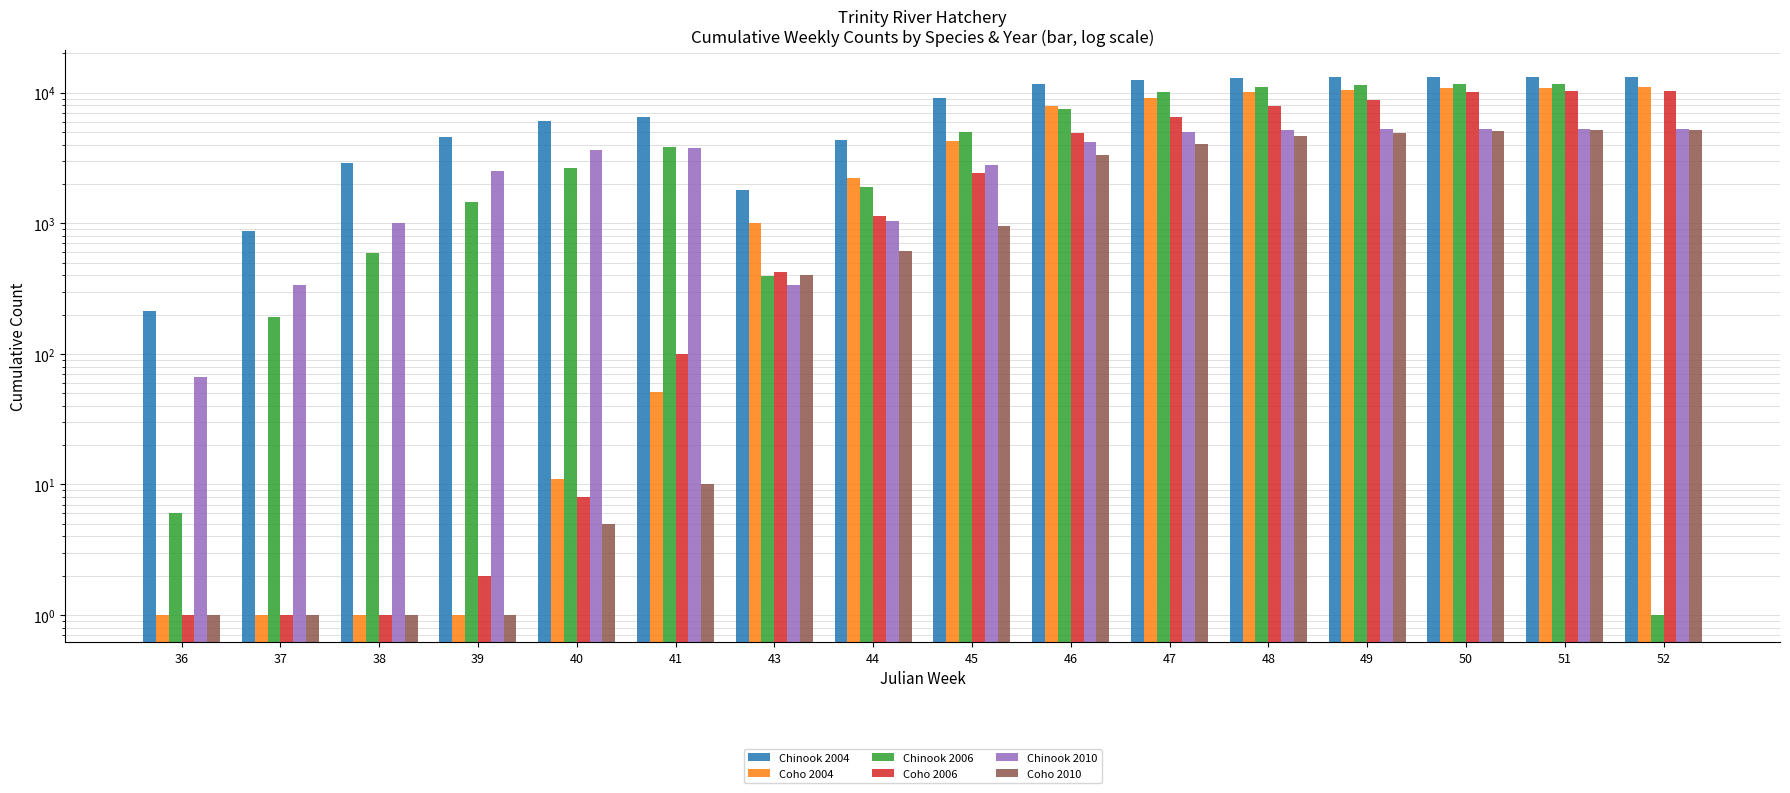

Reading right to left, extract all data points from this chart.

Chinook 2004: 52=13129	51=13127	50=13107	49=13054	48=12962	47=12528	46=11625	45=9033	44=4355	43=1807	41=6550	40=6017	39=4535	38=2888	37=870	36=212
Coho 2004: 52=10977	51=10900	50=10850	49=10416	48=10138	47=9065	46=7877	45=4245	44=2225	43=998	41=51	40=11	39=1	38=1	37=1	36=1
Chinook 2006: 52=1	51=11560	50=11550	49=11451	48=11084	47=10141	46=7513	45=4987	44=1887	43=392	41=3818	40=2661	39=1452	38=591	37=193	36=6
Coho 2006: 52=10364	51=10292	50=10068	49=8839	48=7884	47=6478	46=4947	45=2437	44=1139	43=423	41=100	40=8	39=2	38=1	37=1	36=1
Chinook 2010: 52=5248	51=5248	50=5248	49=5241	48=5207	47=5005	46=4169	45=2789	44=1045	43=334	41=3766	40=3659	39=2495	38=1006	37=338	36=66
Coho 2010: 52=5175	51=5142	50=5081	49=4942	48=4644	47=4040	46=3334	45=959	44=611	43=404	41=10	40=5	39=1	38=1	37=1	36=1